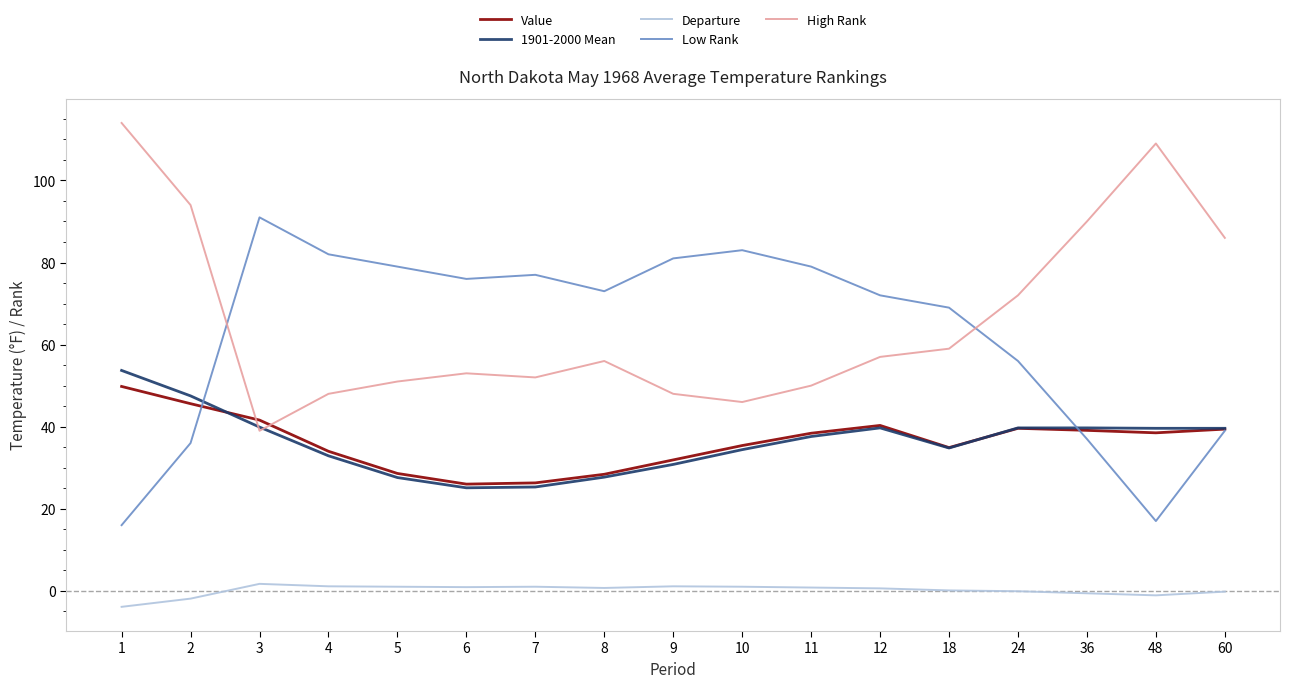

What is the minimum value for Value?

26.0